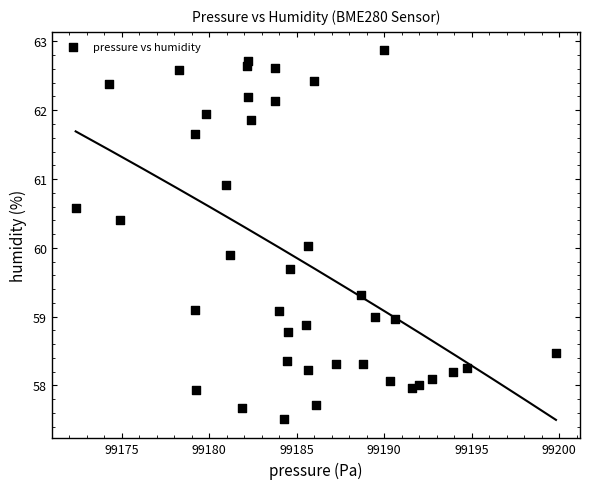

What is the range of Y values (max minus min)?

5.4